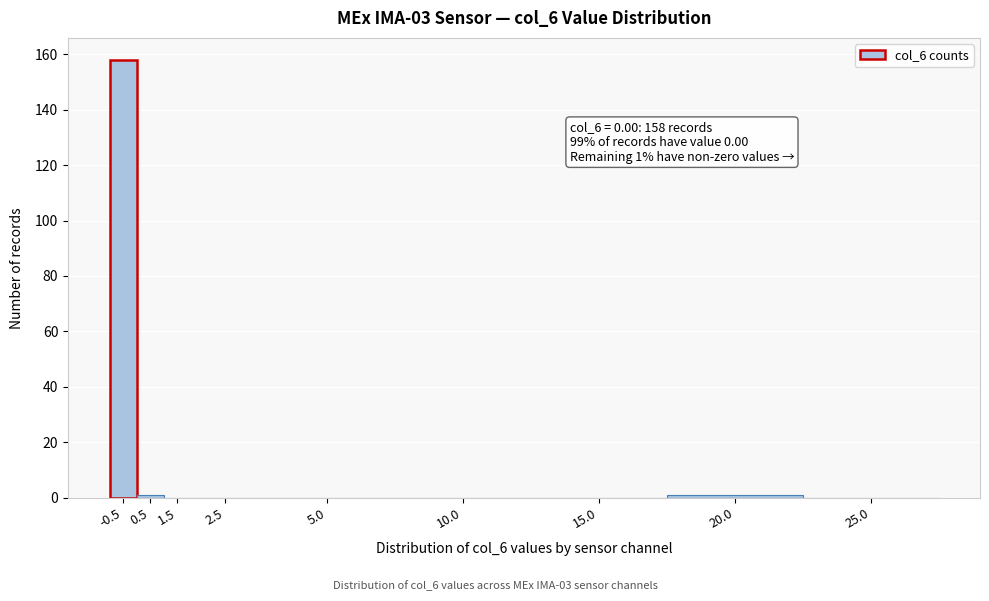

Reading right to left, list all the values displayed in this chart.

25.0=0	20.0=1	15.0=0	10.0=0	5.0=0	2.5=0	1.5=0	0.5=1	-0.5=158